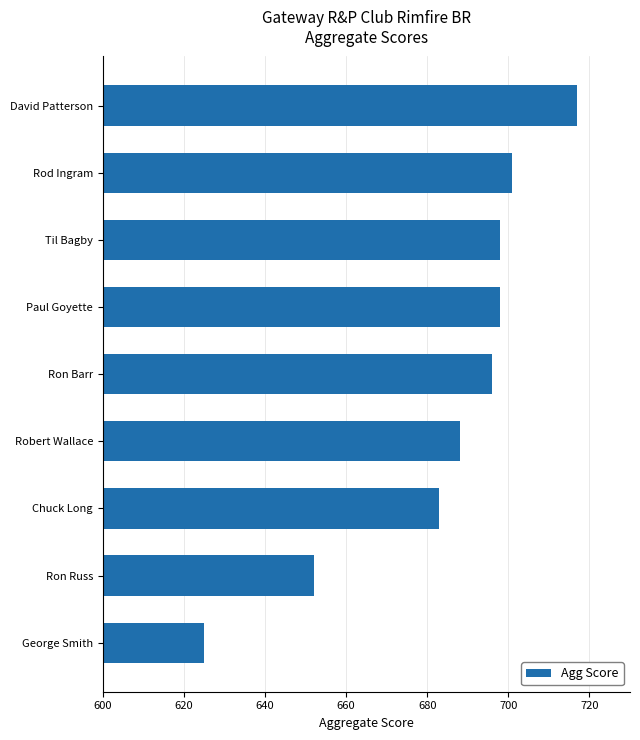

What is the change in value from Ron Barr to Rod Ingram?

+5